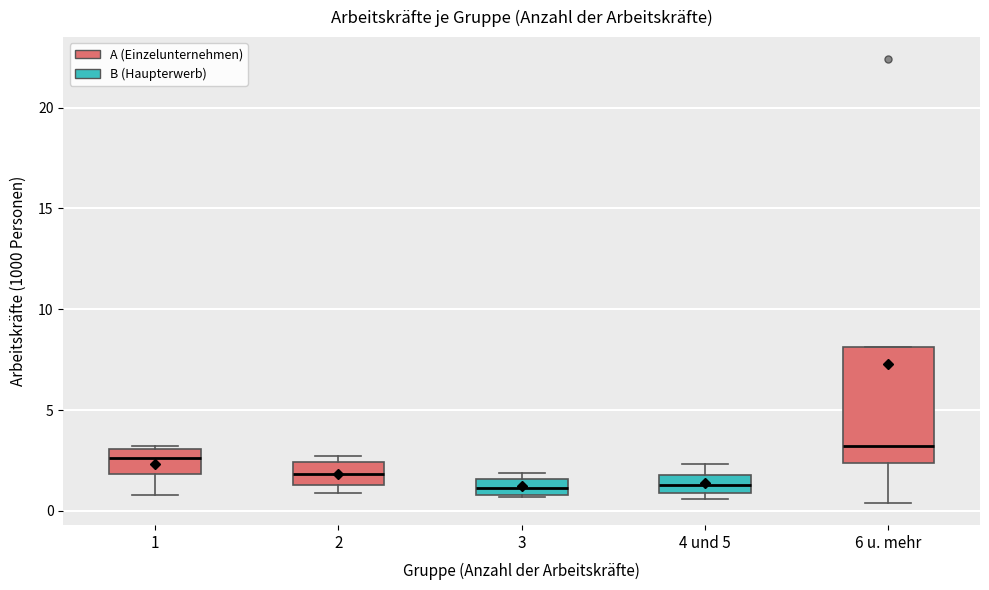

Comparing the boxes themselves (not the whiskers), which one is the tallest?

6 u. mehr